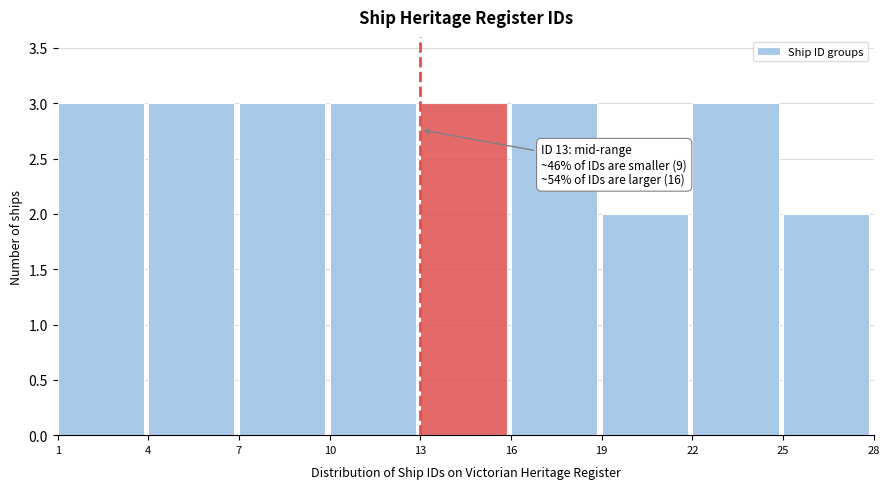

Reading right to left, extract all data points from this chart.

25=2	22=3	19=2	16=3	13=3	10=3	7=3	4=3	1=3